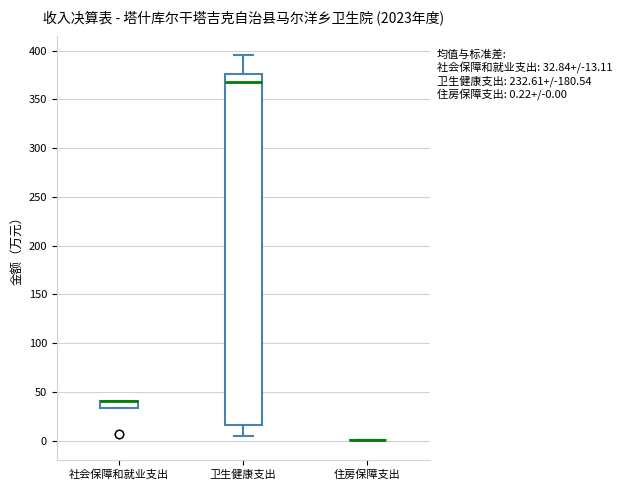

Which box is the tallest, from its lower edge to its upper edge?

卫生健康支出